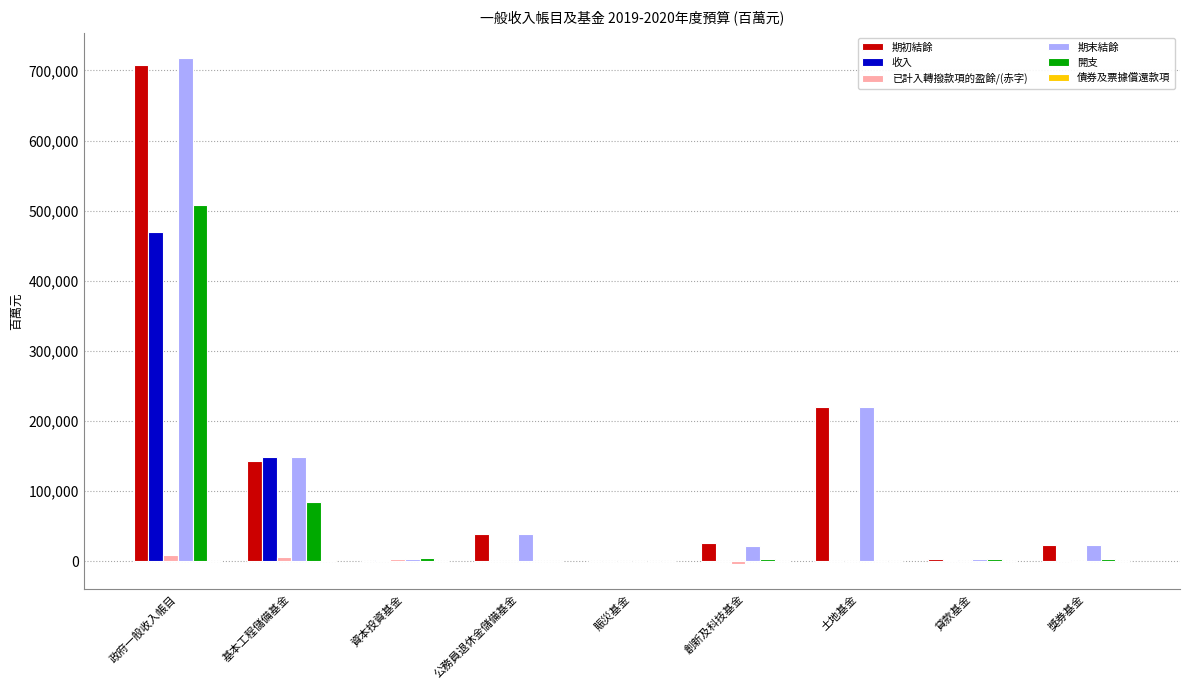

What is the sum of all 已計入轉撥款項的盈餘/(赤字) values?

16801